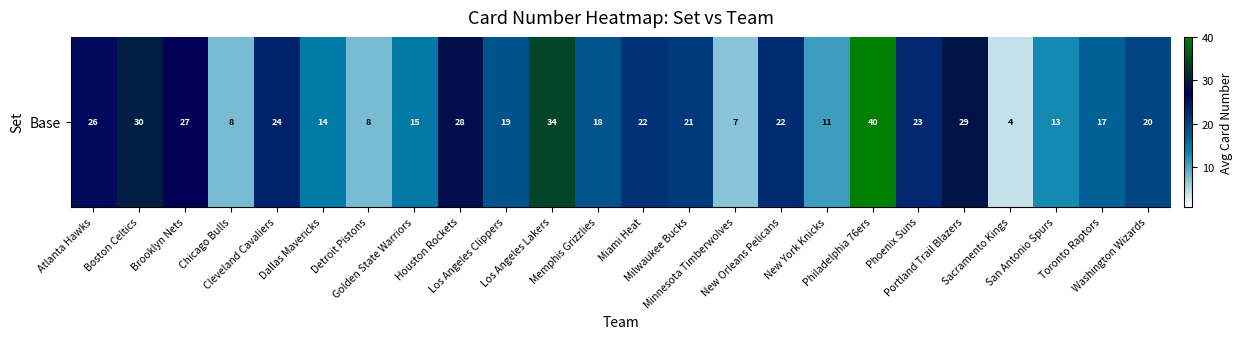

Reading left to right, what are all the values shown in this chart?

Atlanta Hawks=26.0	Boston Celtics=30.0	Brooklyn Nets=27.0	Chicago Bulls=8.0	Cleveland Cavaliers=23.5	Dallas Mavericks=14.5	Detroit Pistons=8.0	Golden State Warriors=14.7	Houston Rockets=28.5	Los Angeles Clippers=18.7	Los Angeles Lakers=34.0	Memphis Grizzlies=18.5	Miami Heat=22.0	Milwaukee Bucks=21.0	Minnesota Timberwolves=7.0	New Orleans Pelicans=22.5	New York Knicks=11.0	Philadelphia 76ers=40.0	Phoenix Suns=23.0	Portland Trail Blazers=29.0	Sacramento Kings=4.0	San Antonio Spurs=13.0	Toronto Raptors=17.0	Washington Wizards=20.0